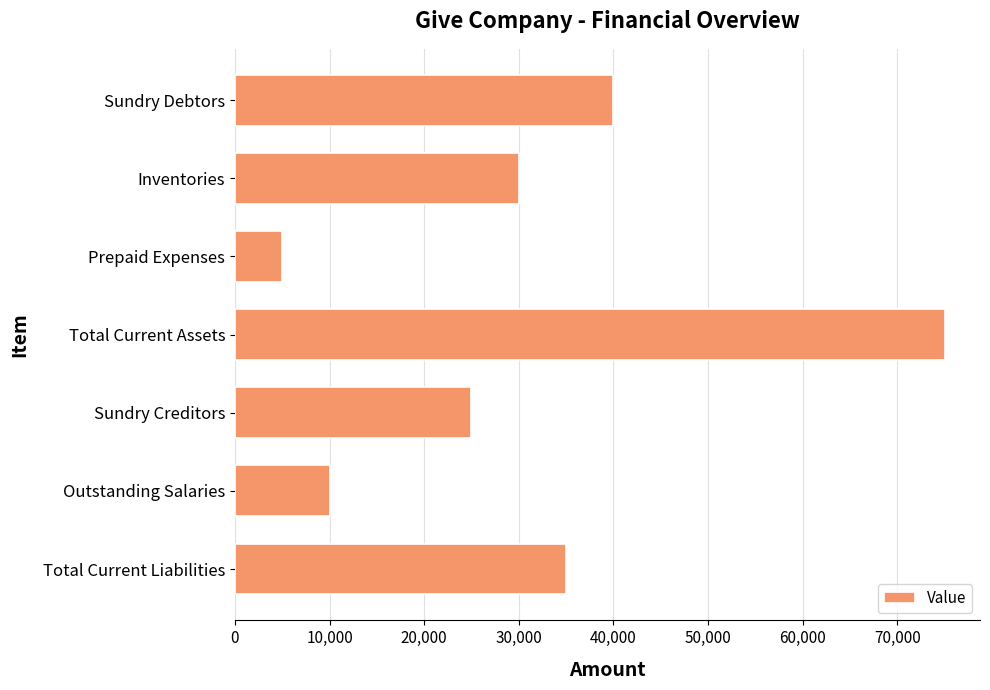

What is the change in value from Sundry Creditors to Total Current Liabilities?

+10000